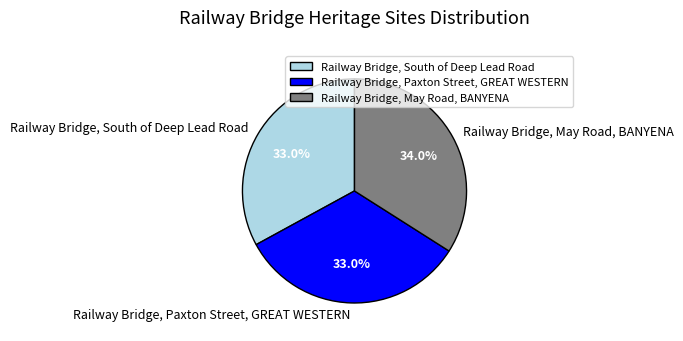

What is the ratio of the value at Railway Bridge, South of Deep Lead Road to the value at Railway Bridge, Paxton Street, GREAT WESTERN?

1.0